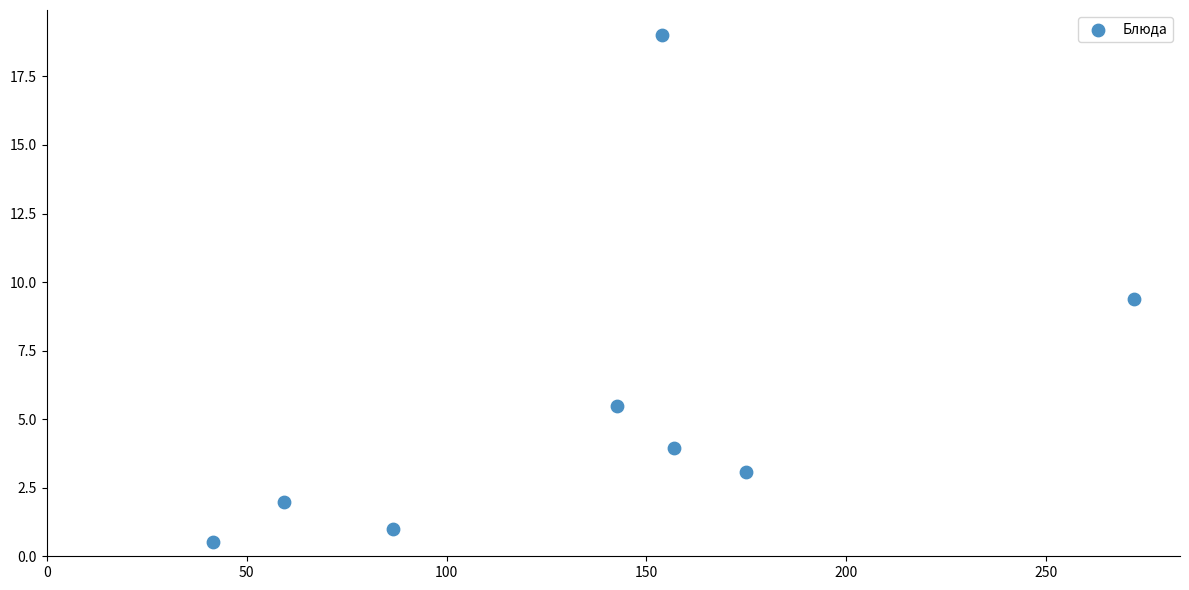

What Y value in the scatter plot is closest to 9?

9.4